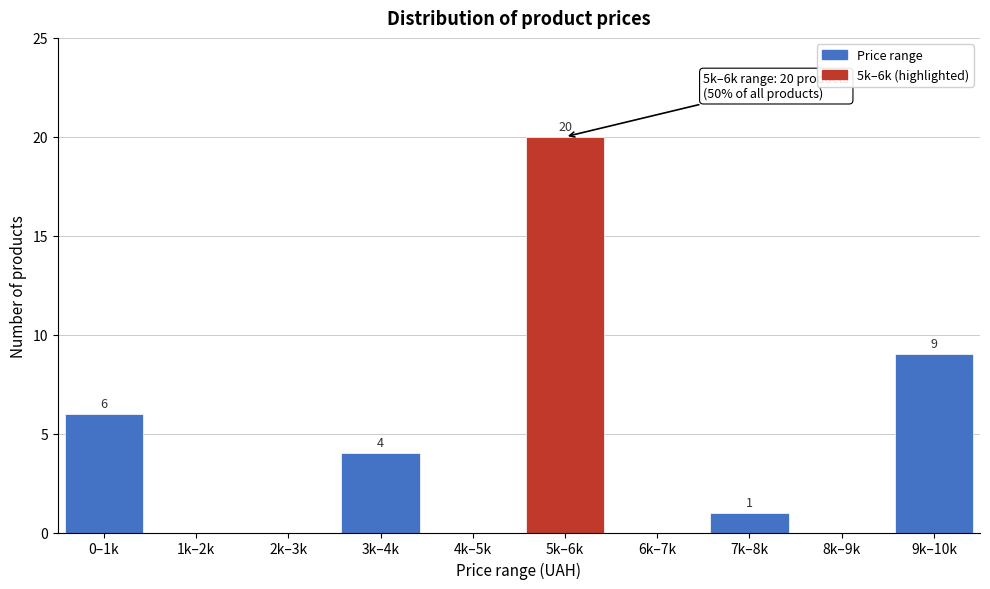

Reading right to left, list all the values displayed in this chart.

9k–10k=9	8k–9k=0	7k–8k=1	6k–7k=0	5k–6k=20	4k–5k=0	3k–4k=4	2k–3k=0	1k–2k=0	0–1k=6